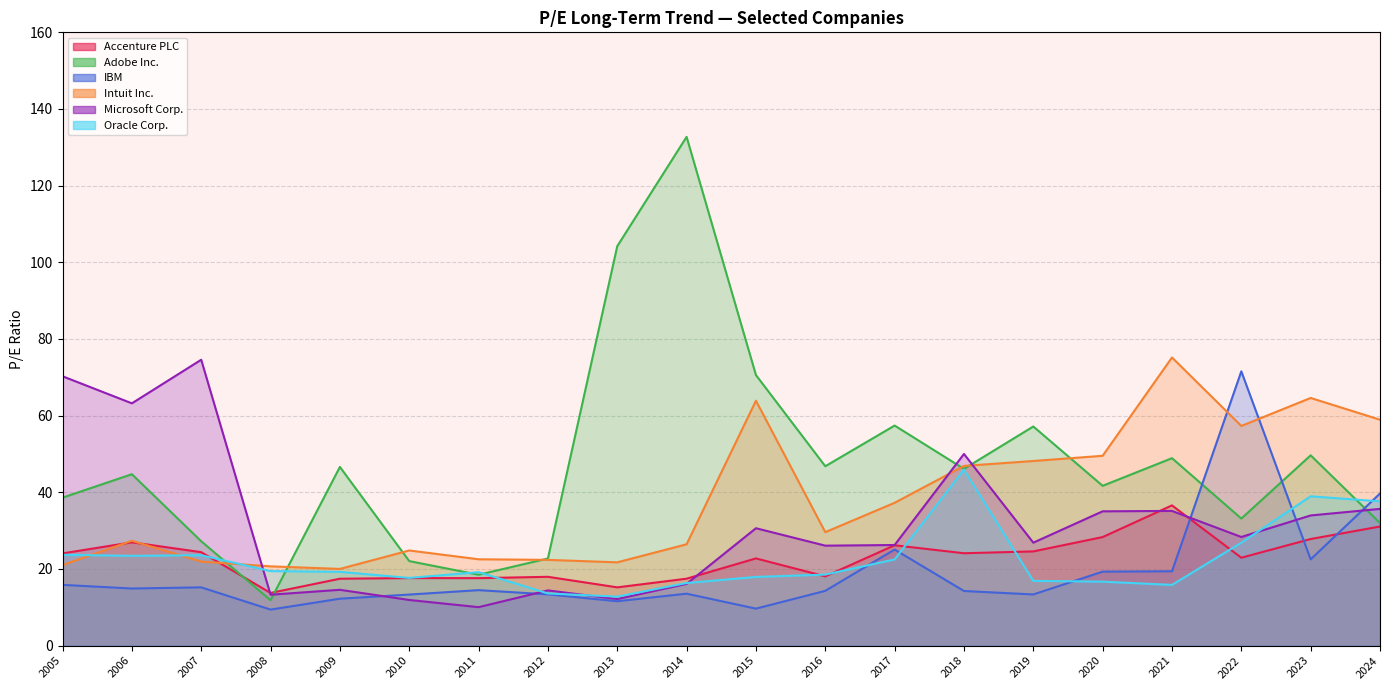

What is the total value across all series at 2010?

107.4